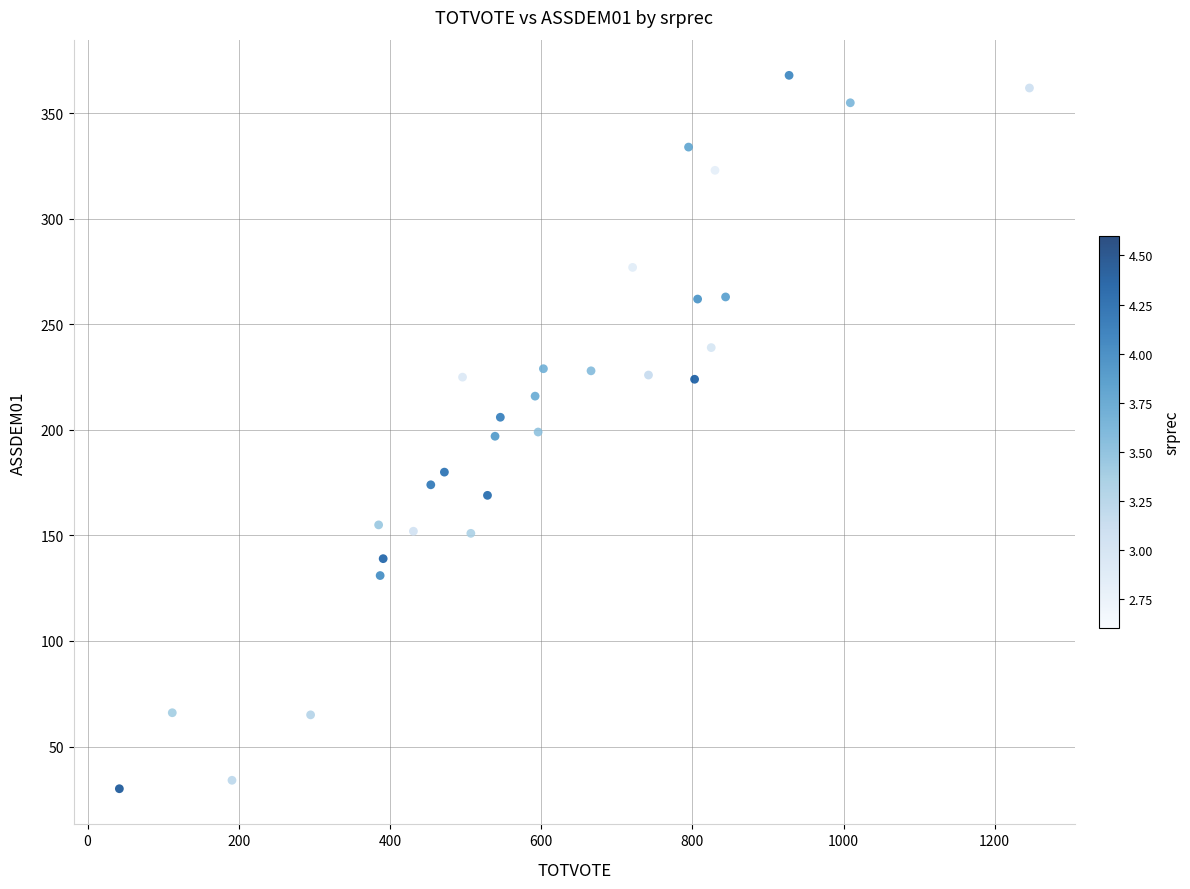

What is the range of X values (max minus min)?

1204